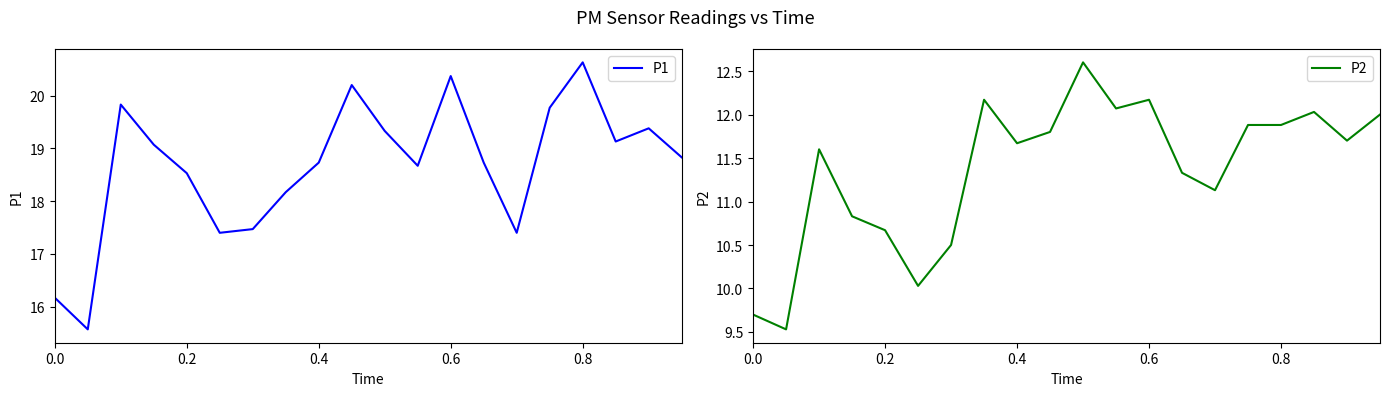

At how many categories does at least one series exceed 12?

20